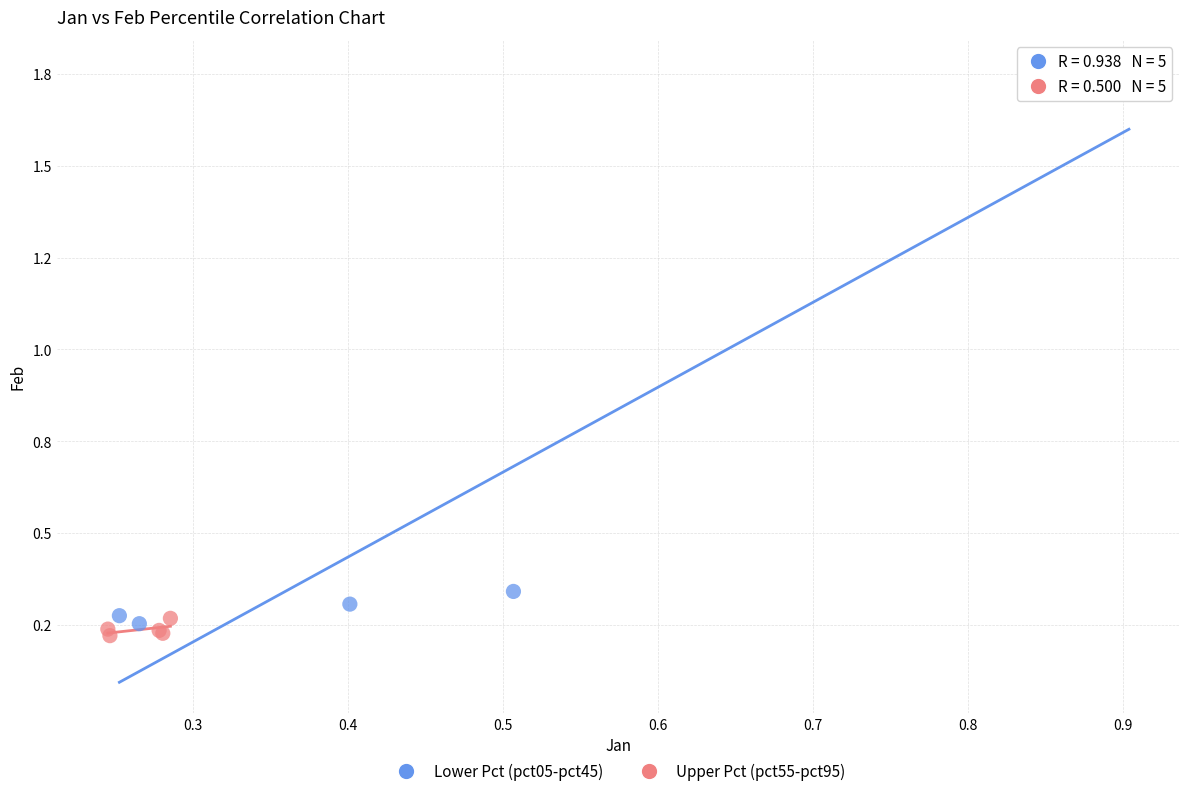

Which series contains the highest Y value?

Lower Pct (pct05-pct45)